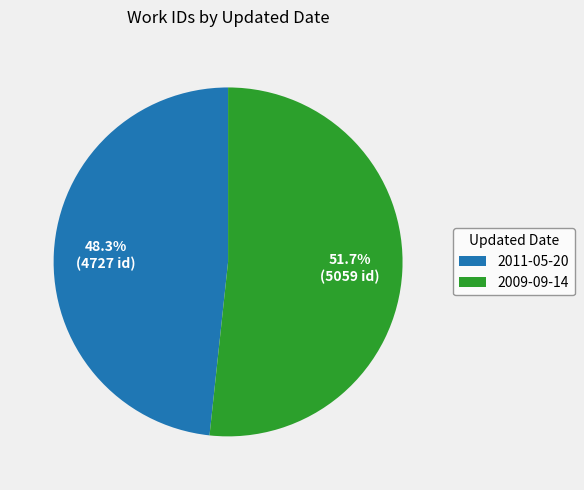

Which category accounts for the majority?

2009-09-14